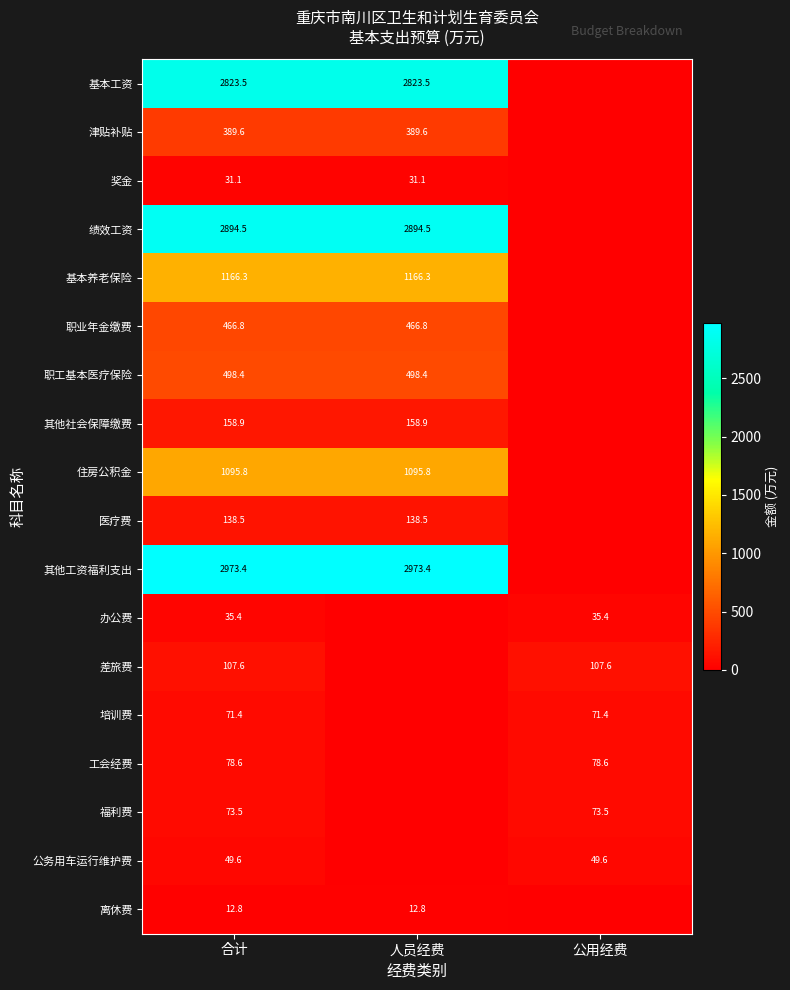

The value of 医疗费 at 合计 is 138.5. True or false?

True